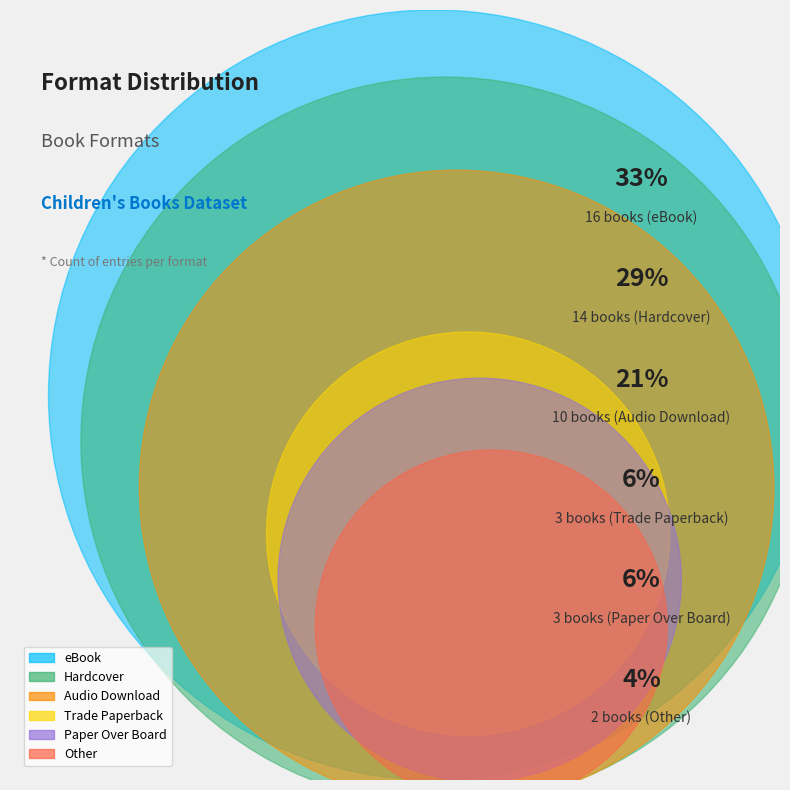

What percentage do Audio Download and Paper Over Board together represent?

27.1%